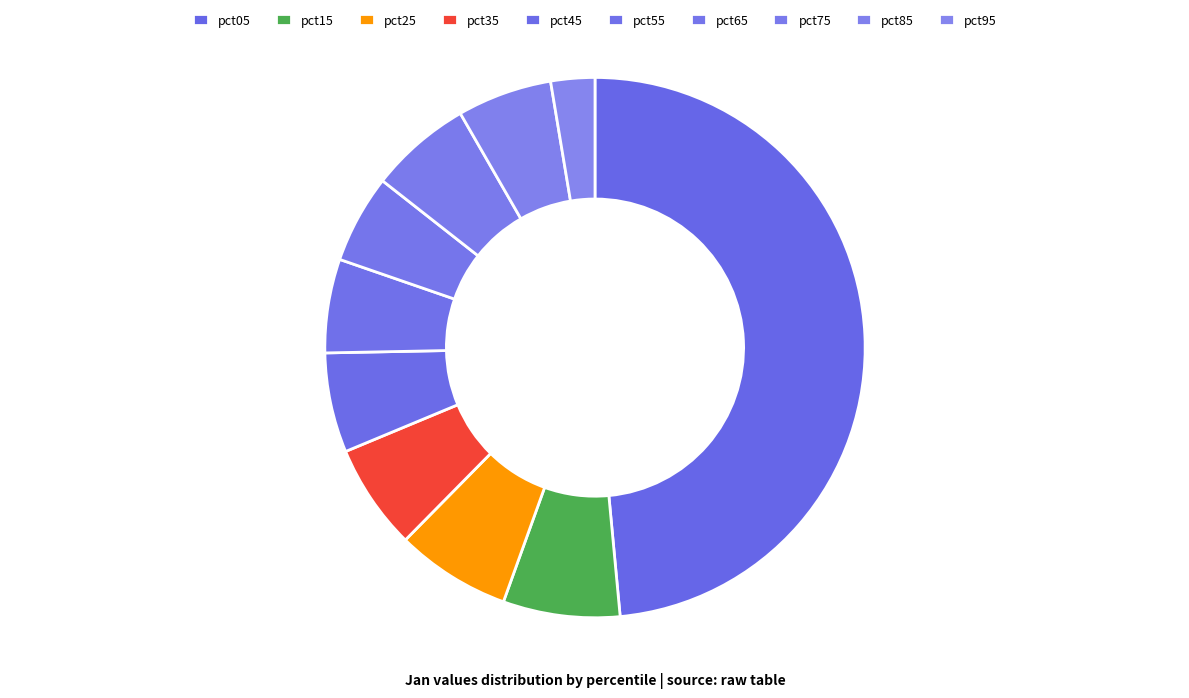

To the nearest percent, what is the average slice percentage?

10%